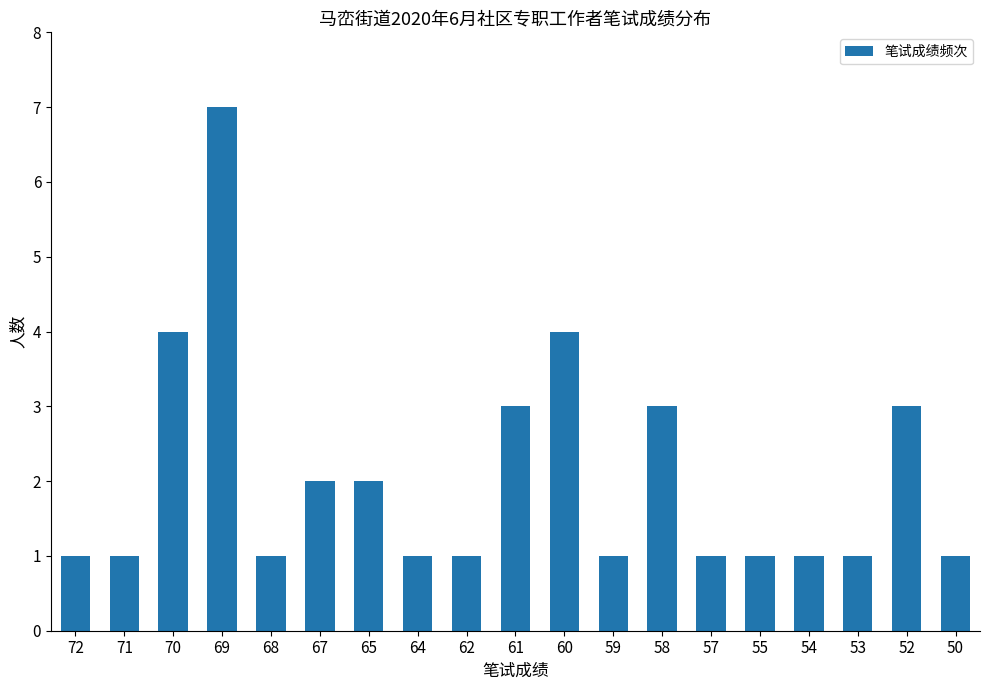

Approximately how many times larger is the value at 54 compared to 71?

1.0